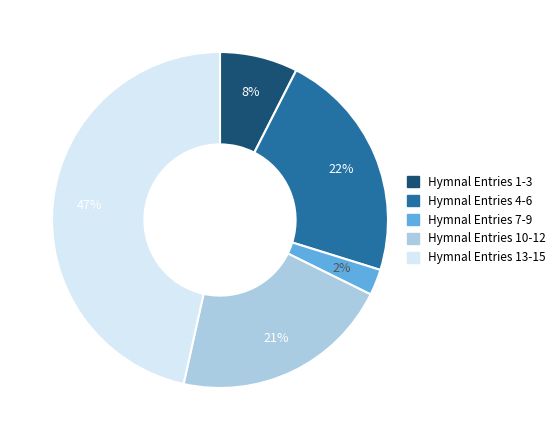

To the nearest percent, what is the average slice percentage?

20%